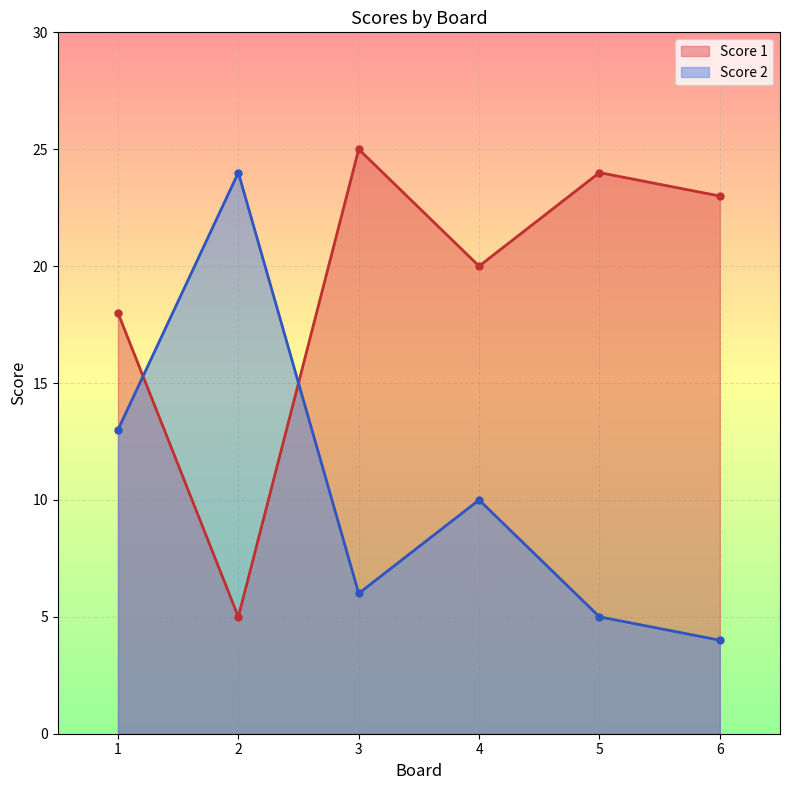

Where does the Score 2 series first go above 10?

1